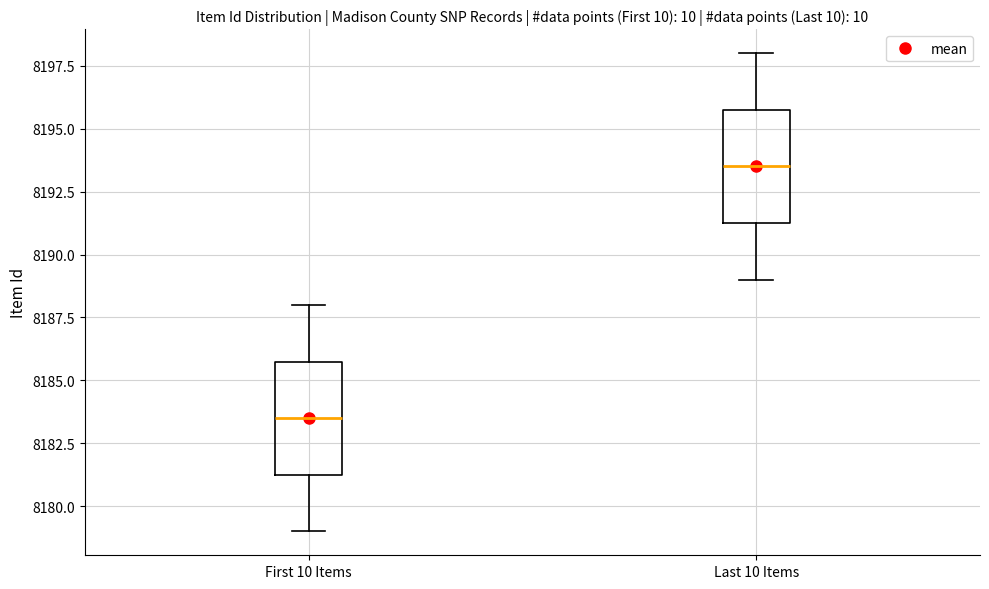

Reading left to right, read every box against the y-axis: the position of its median line, the range the box covers, and the ends of its whiskers. The values are not printed on the chart, so give them approximately, as read against the axis.

First 10 Items: median 8183.5, box 8181.5 to 8186.0, whiskers 8179.0 to 8188.0
Last 10 Items: median 8193.5, box 8191.5 to 8196.0, whiskers 8189.0 to 8198.0